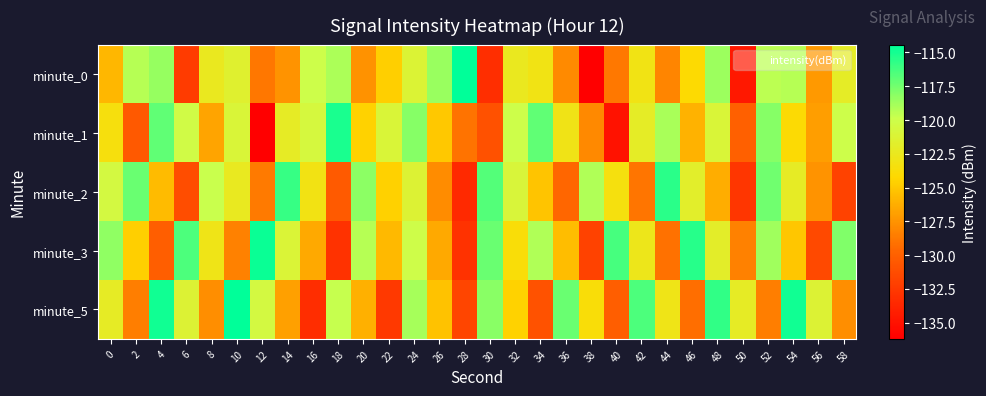

Reading left to right, what are all the values shown in this chart?

minute_0: 0=-125.8	2=-119.3	4=-118.5	6=-132.3	8=-122.4	10=-121.5	12=-128.8	14=-127.5	16=-120.0	18=-119.1	20=-127.6	22=-124.7	24=-121.2	26=-118.5	28=-114.4	30=-133.2	32=-122.5	34=-123.1	36=-127.9	38=-136.2	40=-128.8	42=-123.1	44=-128.2	46=-124.1	48=-118.6	50=-134.7	52=-119.5	54=-119.3	56=-127.2	58=-122.0
minute_1: 0=-123.5	2=-130.5	4=-117.0	6=-120.3	8=-126.7	10=-121.0	12=-136.2	14=-122.1	16=-120.7	18=-115.1	20=-124.5	22=-121.0	24=-118.0	26=-125.0	28=-129.0	30=-131.0	32=-120.0	34=-117.0	36=-123.0	38=-128.0	40=-135.0	42=-122.0	44=-119.0	46=-126.0	48=-121.0	50=-130.0	52=-118.0	54=-124.0	56=-127.0	58=-120.0
minute_2: 0=-120.5	2=-117.3	4=-125.6	6=-131.2	8=-119.8	10=-122.4	12=-128.7	14=-115.9	16=-123.1	18=-130.4	20=-118.2	22=-124.6	24=-121.3	26=-127.8	28=-133.5	30=-116.7	32=-120.9	34=-125.2	36=-129.6	38=-119.1	40=-123.4	42=-128.9	44=-115.6	46=-121.8	48=-126.3	50=-132.7	52=-117.4	54=-122.1	56=-127.5	58=-131.9
minute_3: 0=-118.3	2=-124.7	4=-130.1	6=-116.5	8=-122.9	10=-128.3	12=-114.7	14=-121.1	16=-126.5	18=-132.9	20=-119.3	22=-125.7	24=-120.1	26=-126.5	28=-132.9	30=-117.3	32=-123.7	34=-119.1	36=-125.5	38=-131.9	40=-116.3	42=-122.7	44=-129.1	46=-115.5	48=-121.9	50=-128.3	52=-118.7	54=-125.1	56=-131.5	58=-117.9
minute_5: 0=-122.1	2=-128.5	4=-114.9	6=-121.3	8=-127.7	10=-114.1	12=-120.5	14=-126.9	16=-133.3	18=-119.7	20=-126.1	22=-132.5	24=-118.9	26=-125.3	28=-131.7	30=-118.1	32=-124.5	34=-130.9	36=-117.3	38=-123.7	40=-130.1	42=-116.5	44=-122.9	46=-129.3	48=-115.7	50=-122.1	52=-128.5	54=-114.9	56=-121.3	58=-127.7